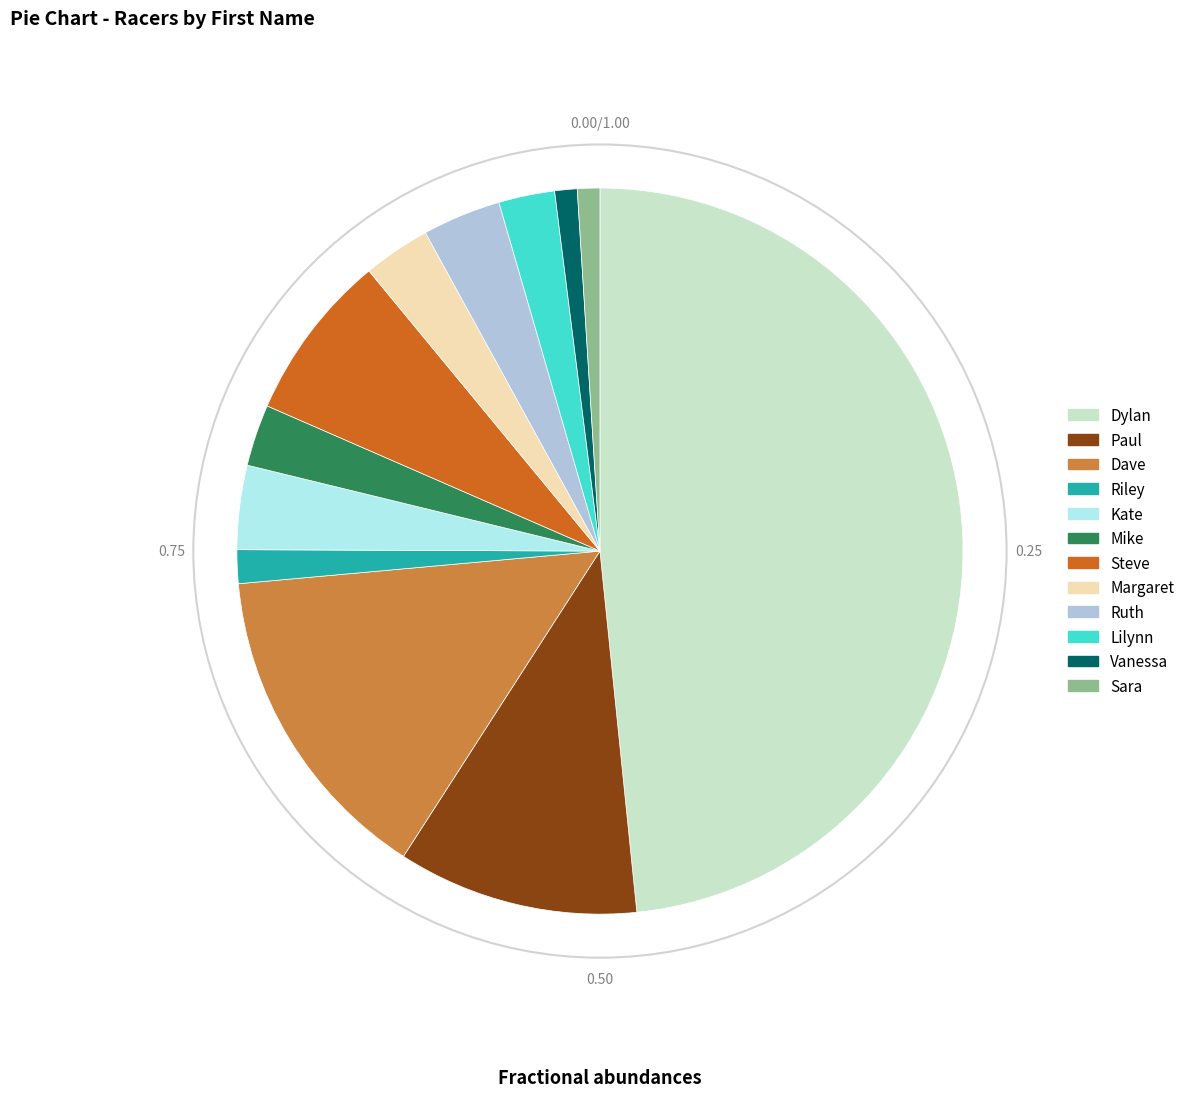

Is there any slice that represents more than half of the pie?

No